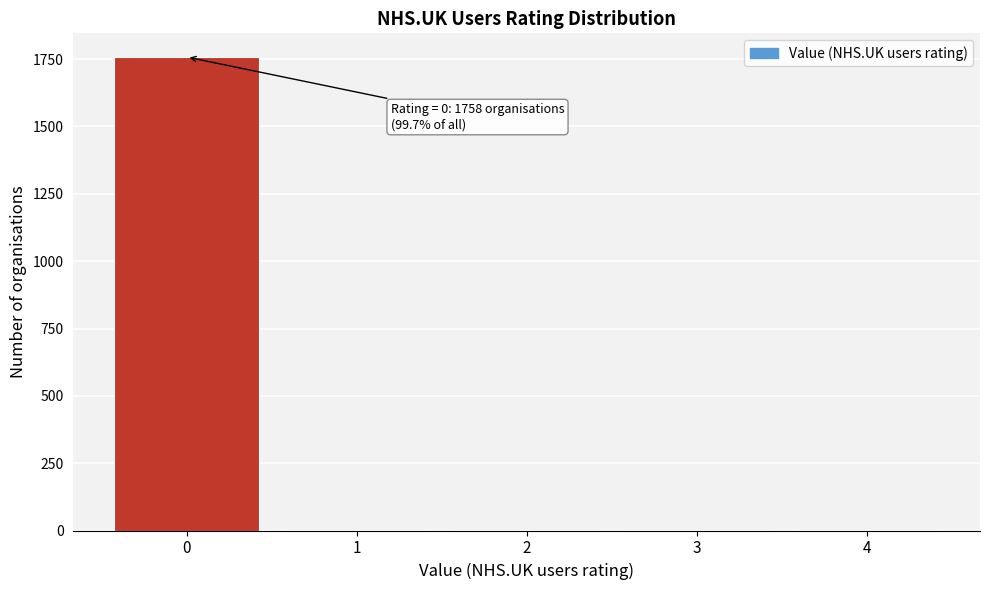

What is the maximum value shown in the chart?

1758